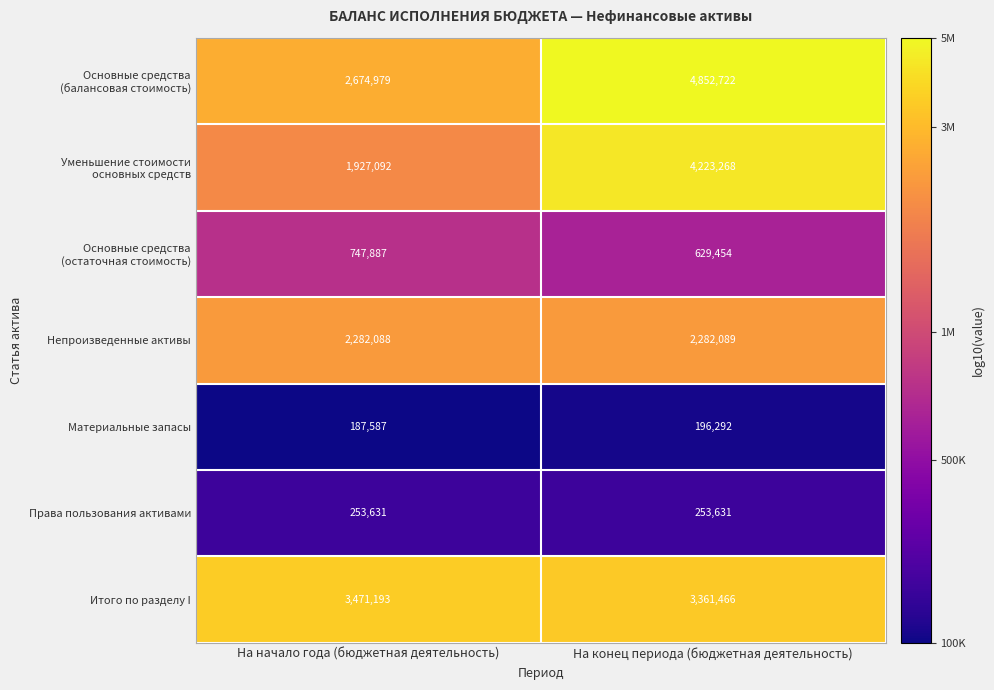

Where is Материальные запасы nearest to the value 191939?

На начало года (бюджетная деятельность)